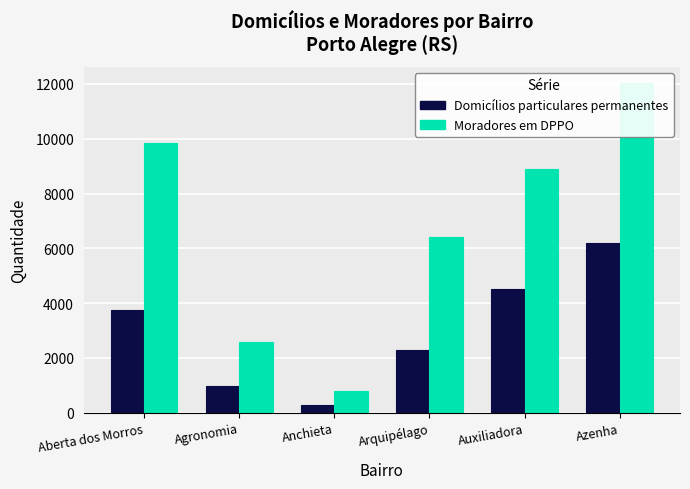

What are all the series names shown in the legend?

Domicílios particulares permanentes, Moradores em DPPO